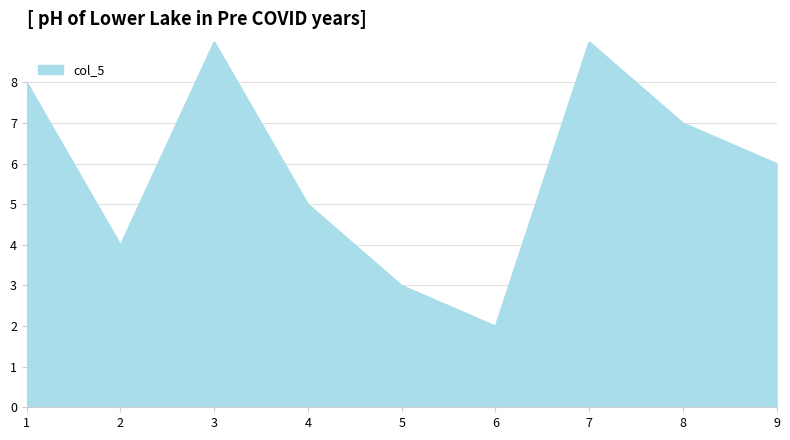

Does the chart display data point markers on the line(s)?

No